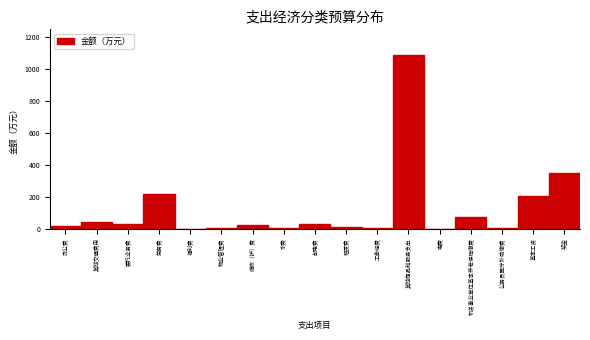

Which has a higher value, 机关事业单位基本养老保险缴费 or 邮电费?

机关事业单位基本养老保险缴费